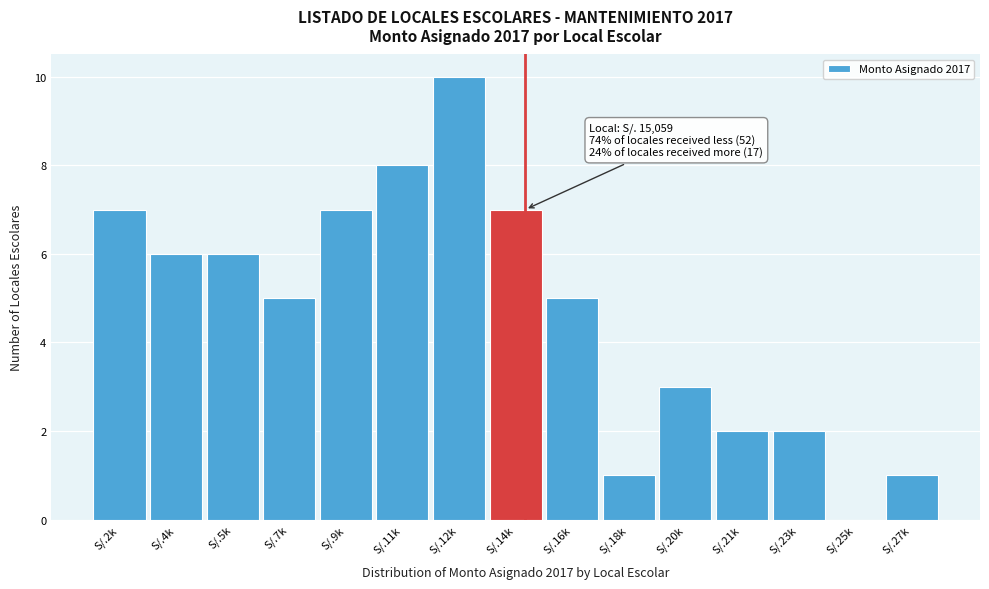

Reading left to right, list all the values displayed in this chart.

S/.2k=7	S/.4k=6	S/.5k=6	S/.7k=5	S/.9k=7	S/.11k=8	S/.12k=10	S/.14k=7	S/.16k=5	S/.18k=1	S/.20k=3	S/.21k=2	S/.23k=2	S/.25k=0	S/.27k=1